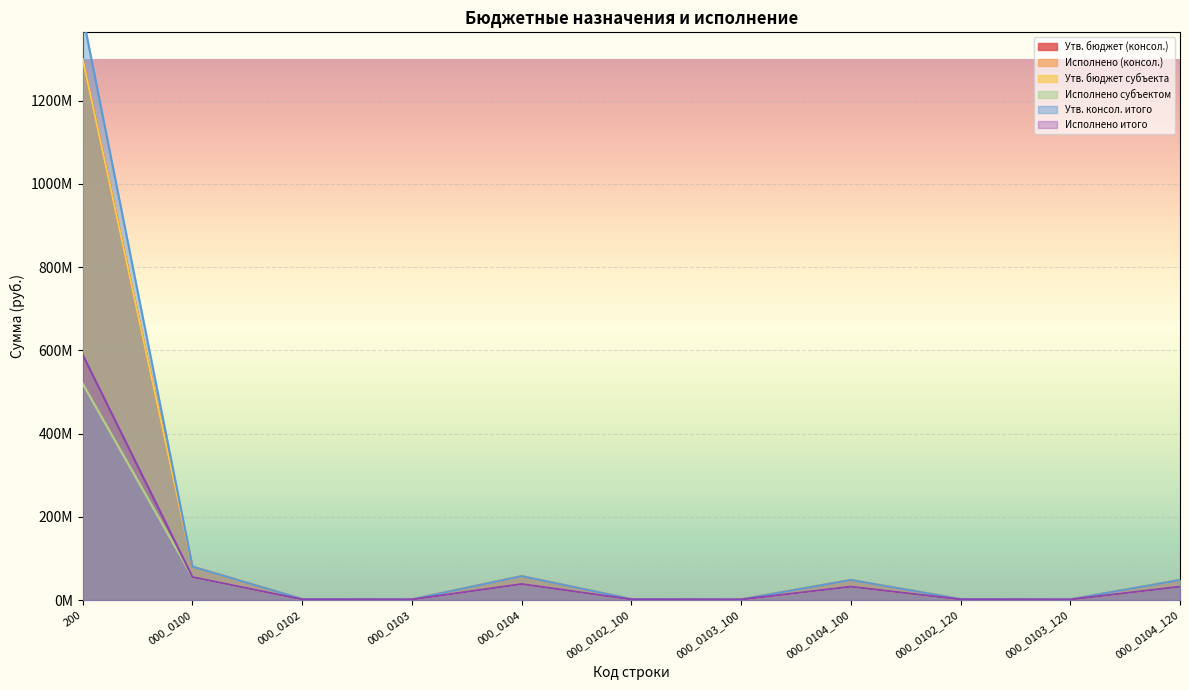

Which series has the largest total across all categories?

Утв. консол. итого